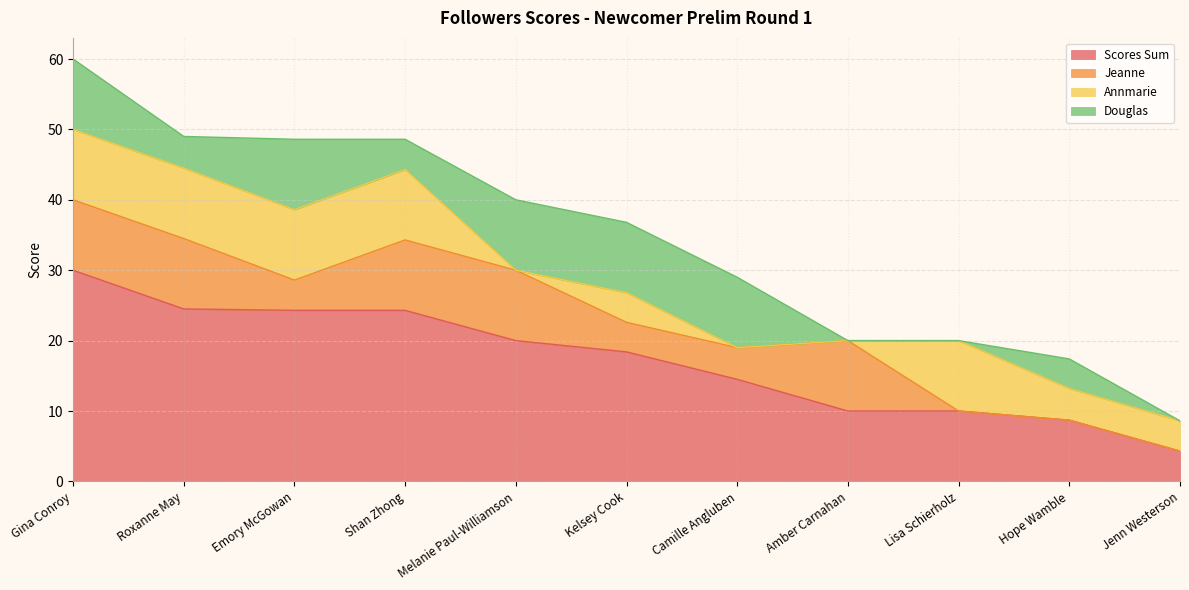

Is the value of Scores Sum at Melanie Paul-Williamson greater than the value of Jeanne at Camille Angluben?

Yes